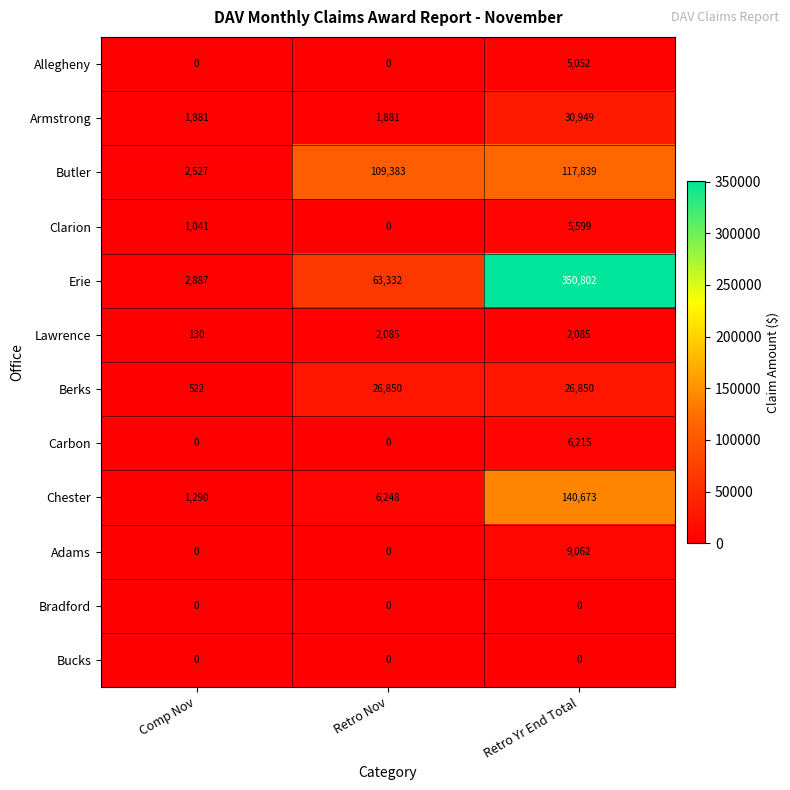

The value of Lawrence at Retro Nov is 2085. True or false?

True